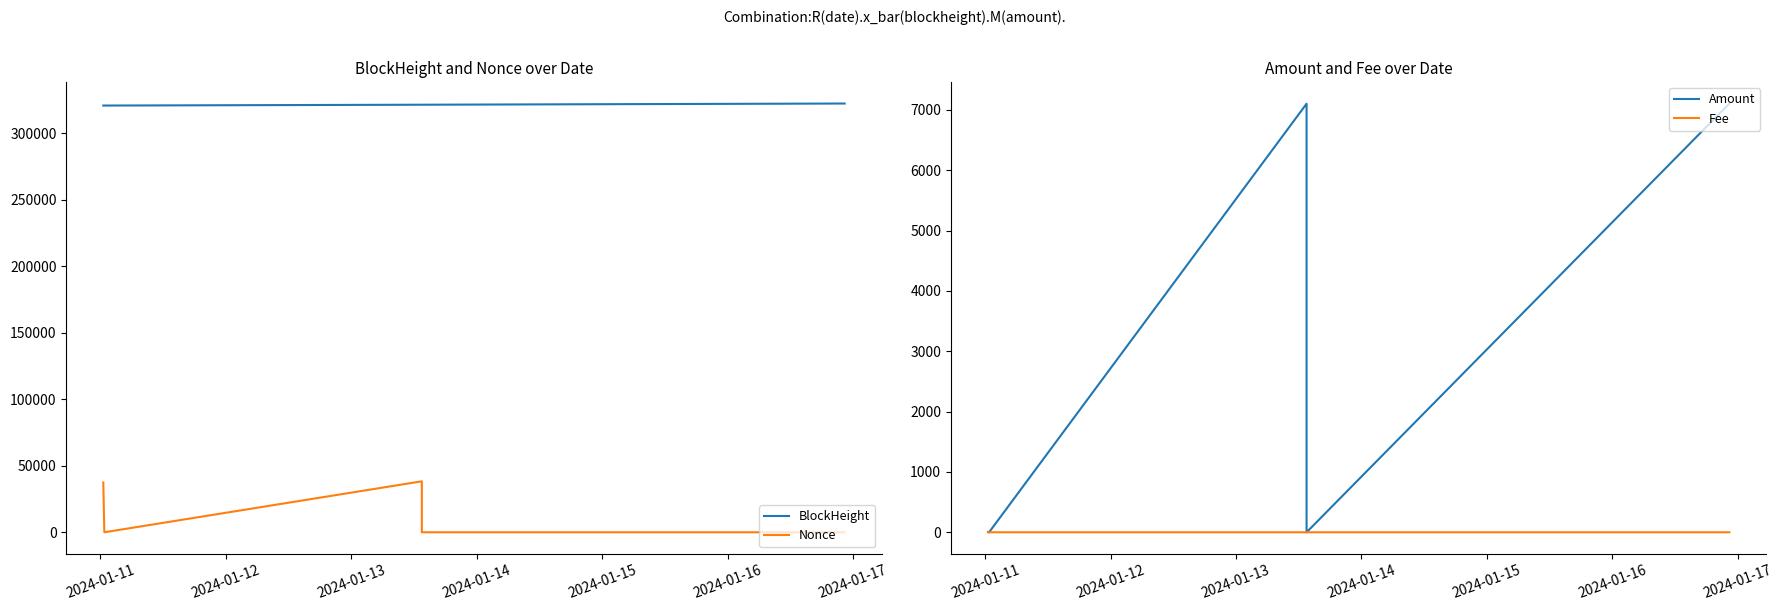

How many intersections are there between Nonce and Fee?

2